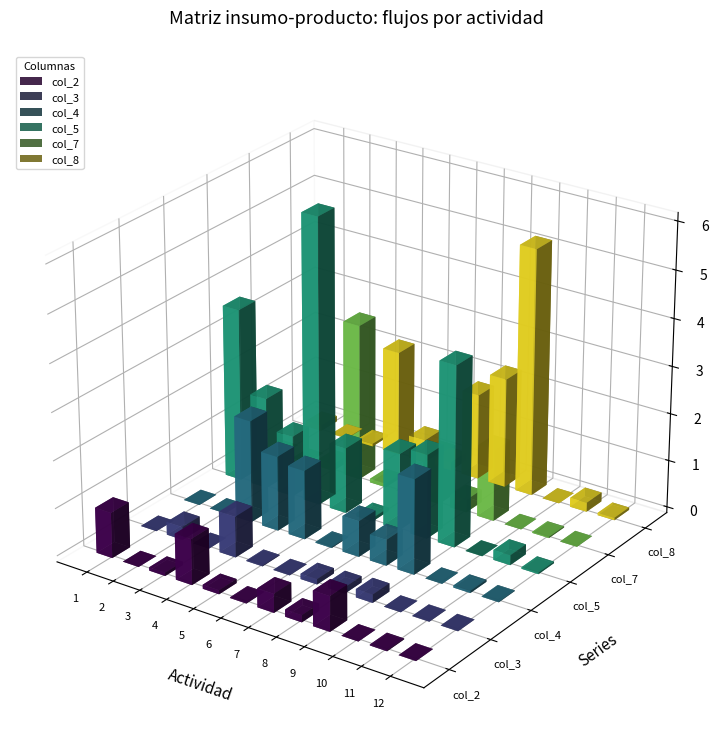

How many groups of bars are there?

12